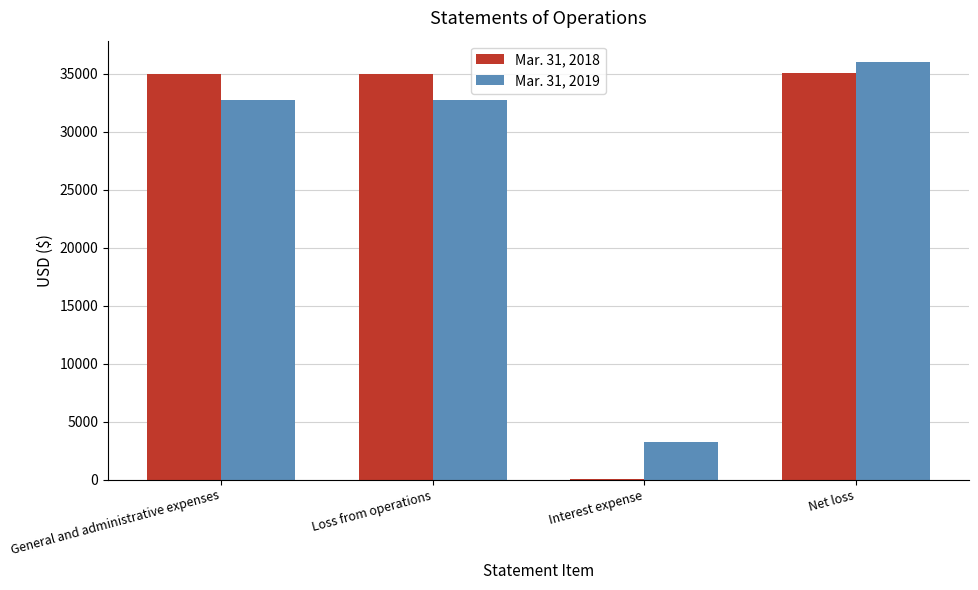

How many groups of bars are there?

4